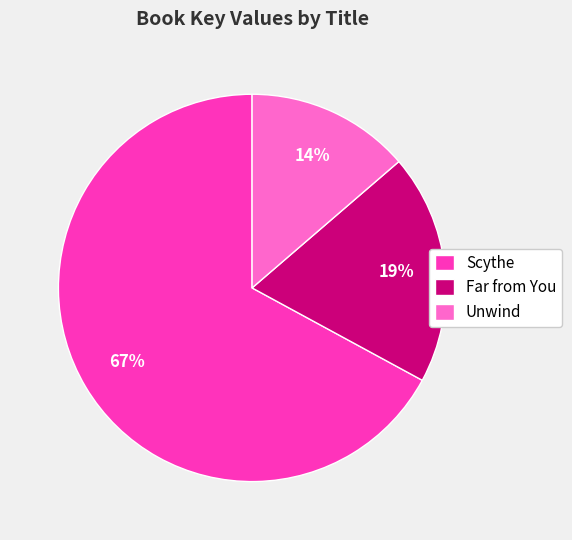

The Scythe slice represents 56% of the pie. True or false?

False